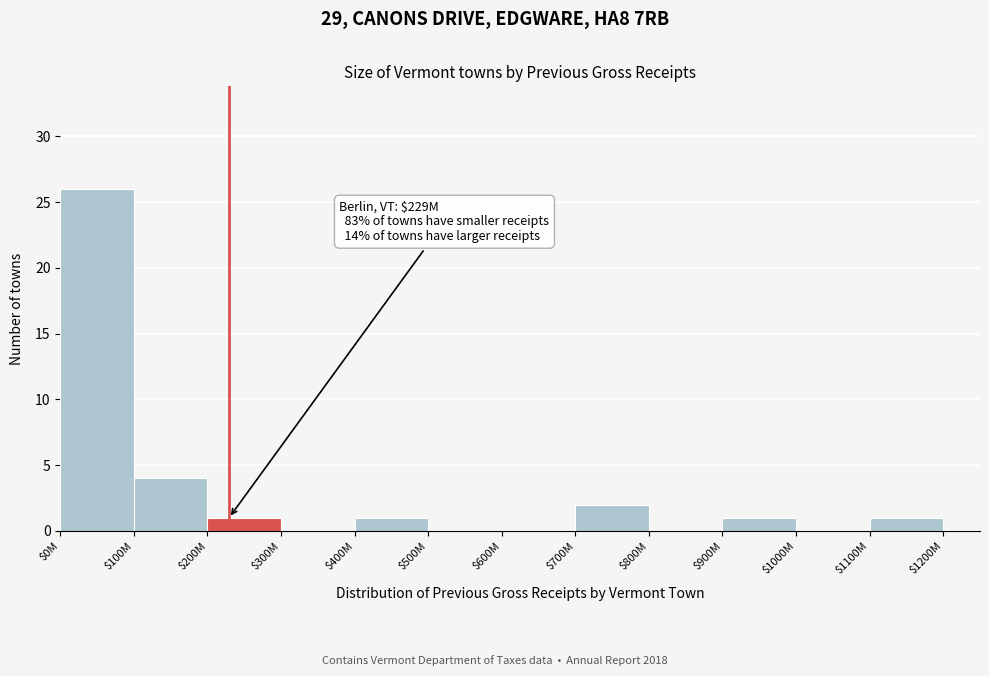

Which label corresponds to the largest value in the chart?

$0M